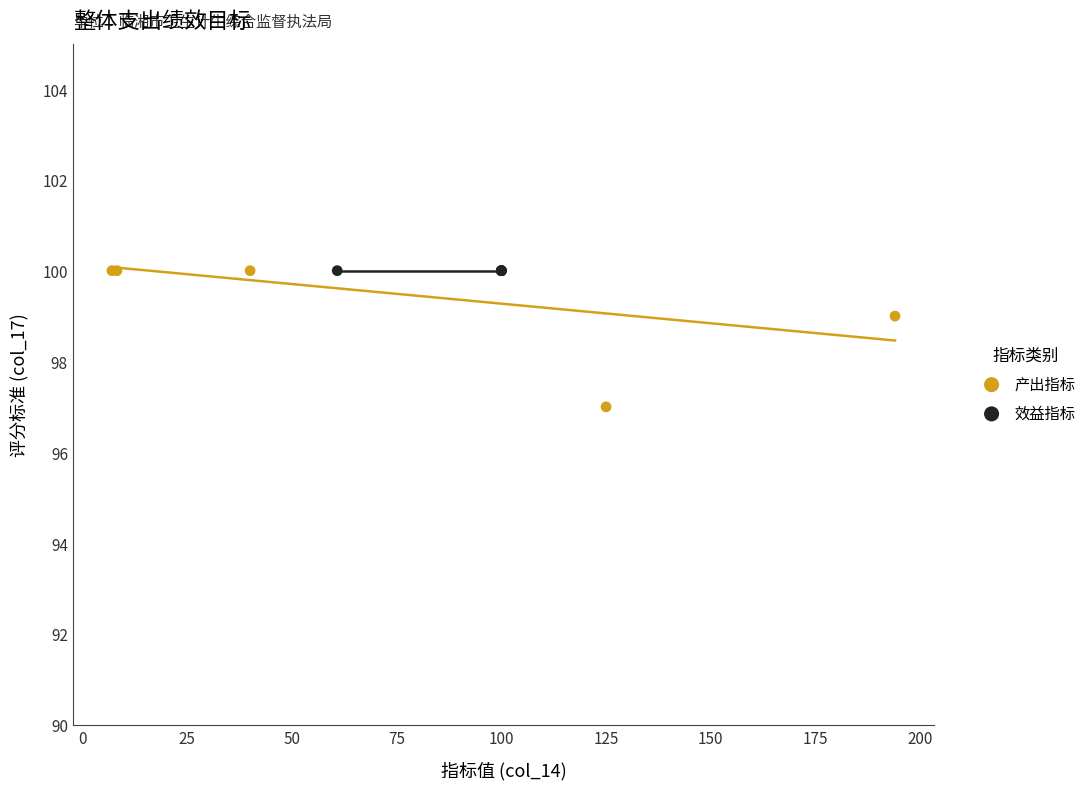

Which series reaches the minimum Y coordinate?

产出指标